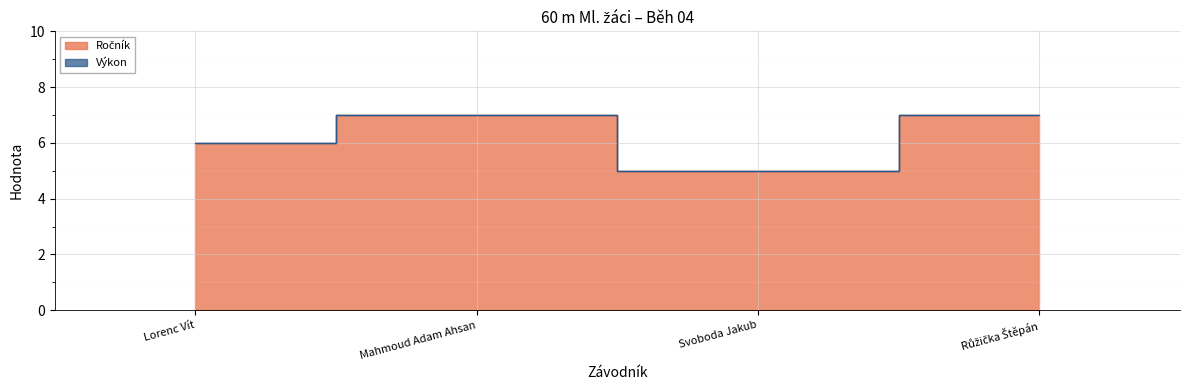

Where is the data nearest to the value 6?

Lorenc Vít